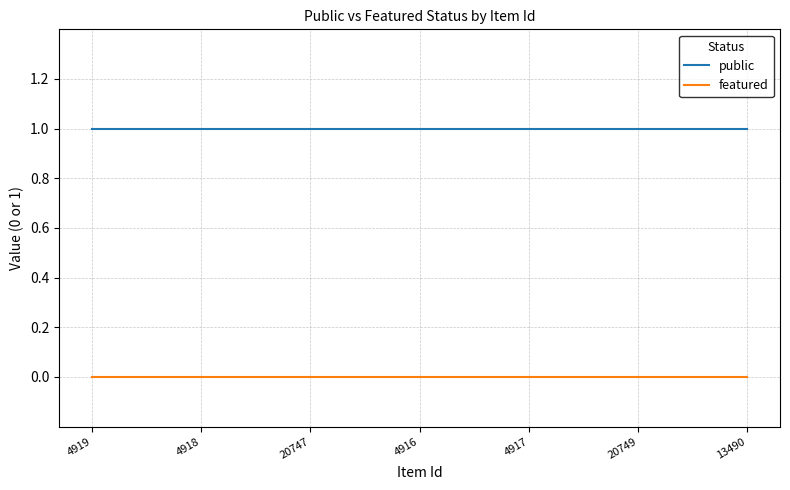

True or false: featured and public cross at least once.

False